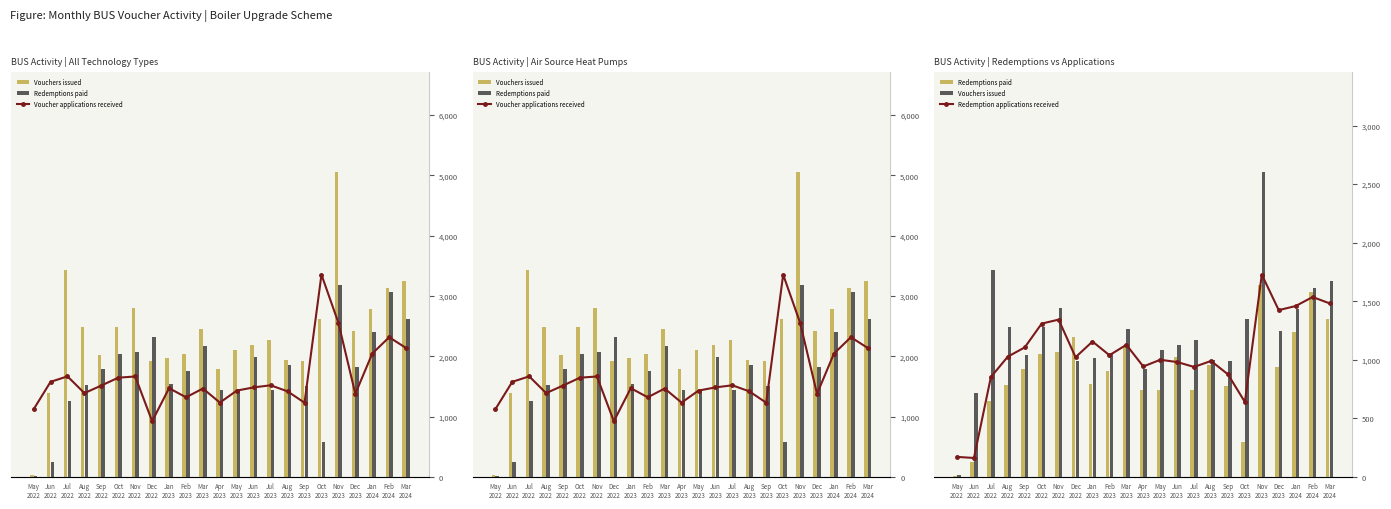

What is the difference between the maximum and minimum values in the Redemption applications received series?

1565